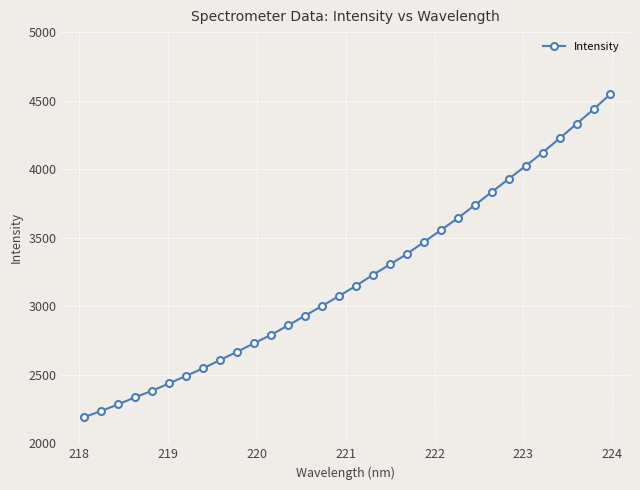

Reading left to right, list all the values displayed in this chart.

2191.8	2236.7	2285.2	2337.0	2383.9	2438.6	2492.9	2548.0	2608.9	2668.6	2730.8	2792.3	2860.7	2932.4	3002.8	3075.3	3149.9	3230.1	3305.1	3382.3	3468.9	3555.7	3643.1	3738.2	3833.7	3929.1	4024.6	4121.3	4225.0	4331.0	4436.6	4548.6